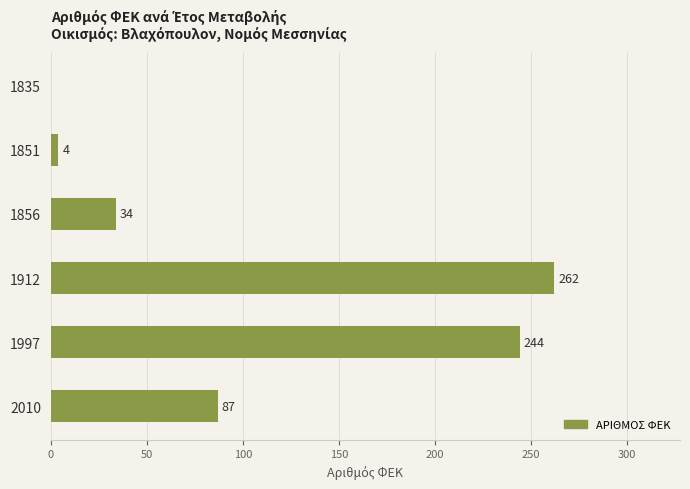

Read the value at 2010, to the nearest 10.

90